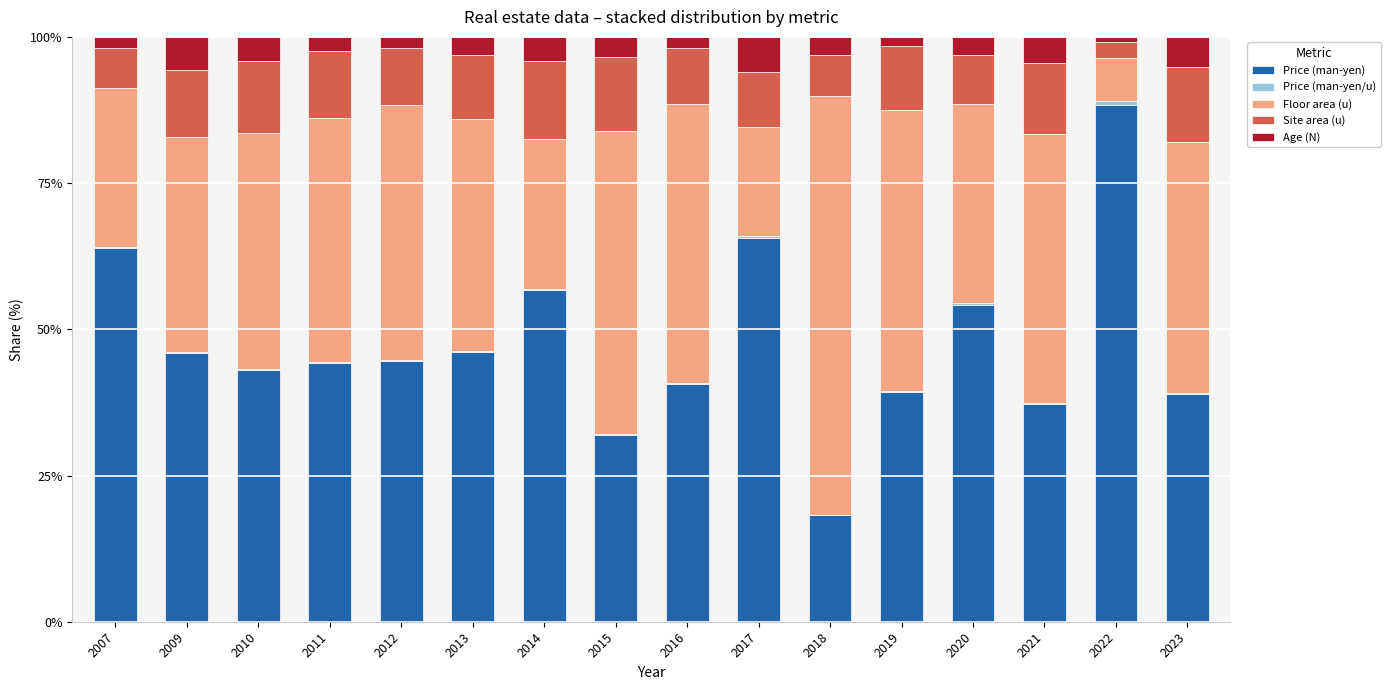

Are the bars horizontal?

No